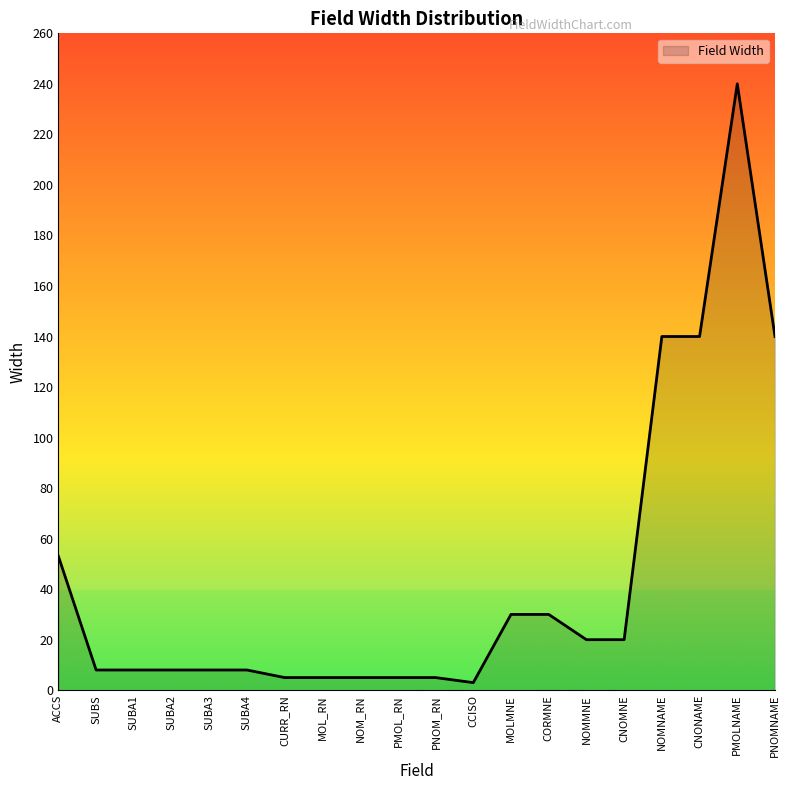

What value does the data have at PMOLNAME, to the nearest 5?

240